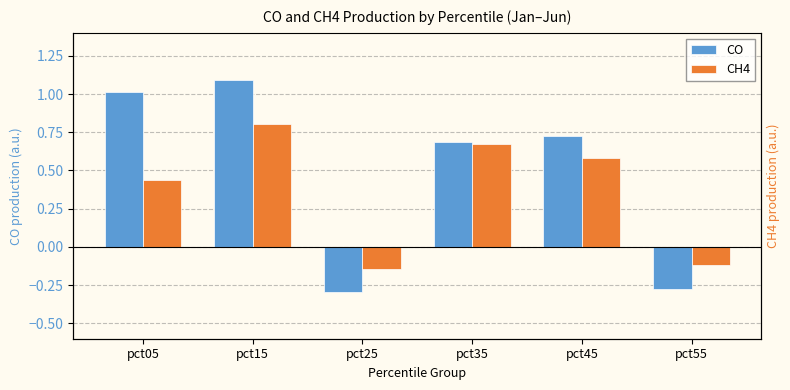

How many groups of bars are there?

6